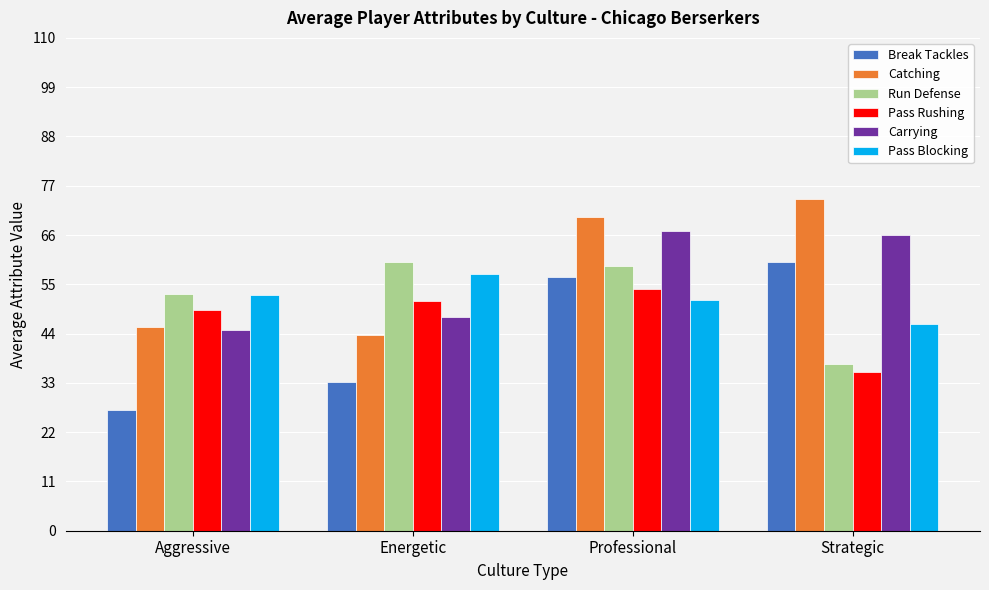

What is the value of the Run Defense bar at the 2nd from the left?

60.0